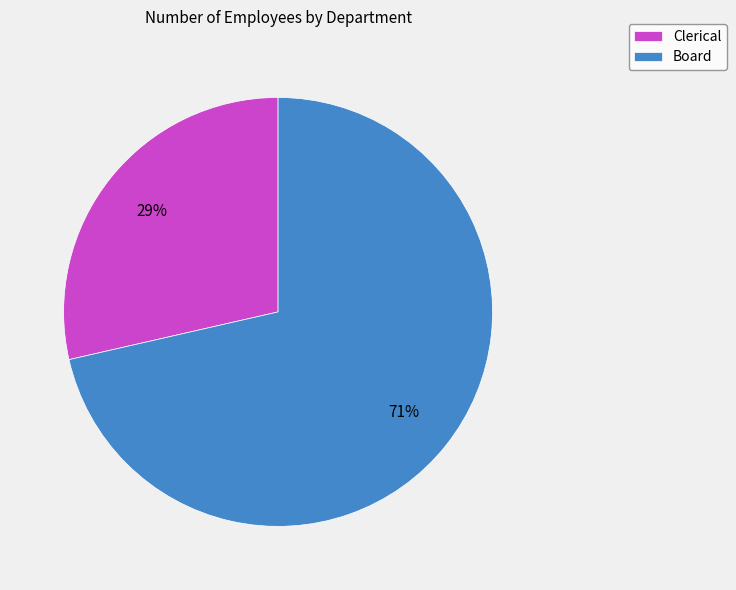

Approximately how many times larger is the value at Clerical compared to Board?

0.4